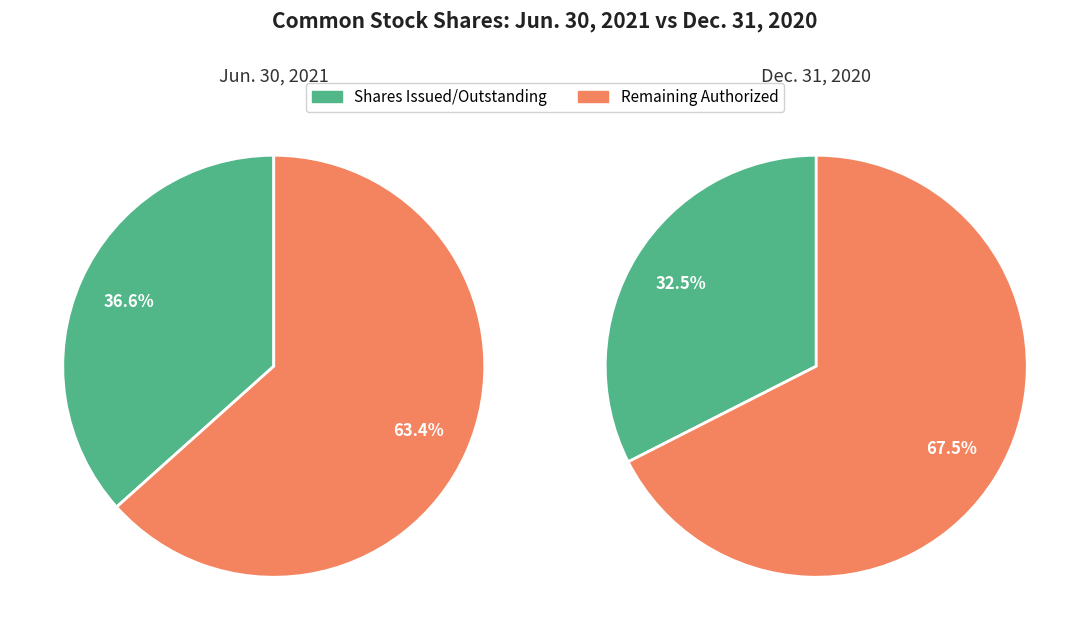

Does Jun. 30, 2021 account for over 50% of the chart?

Yes